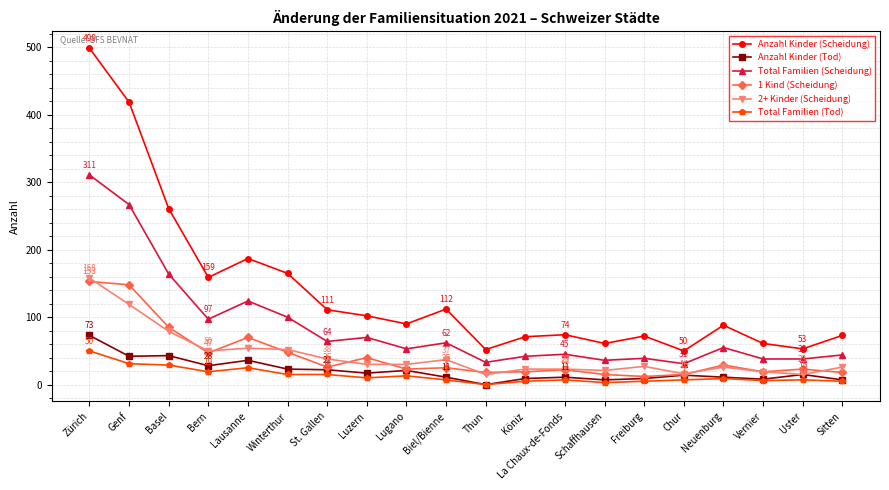

What is the label of the 14th point from the left?

Schaffhausen